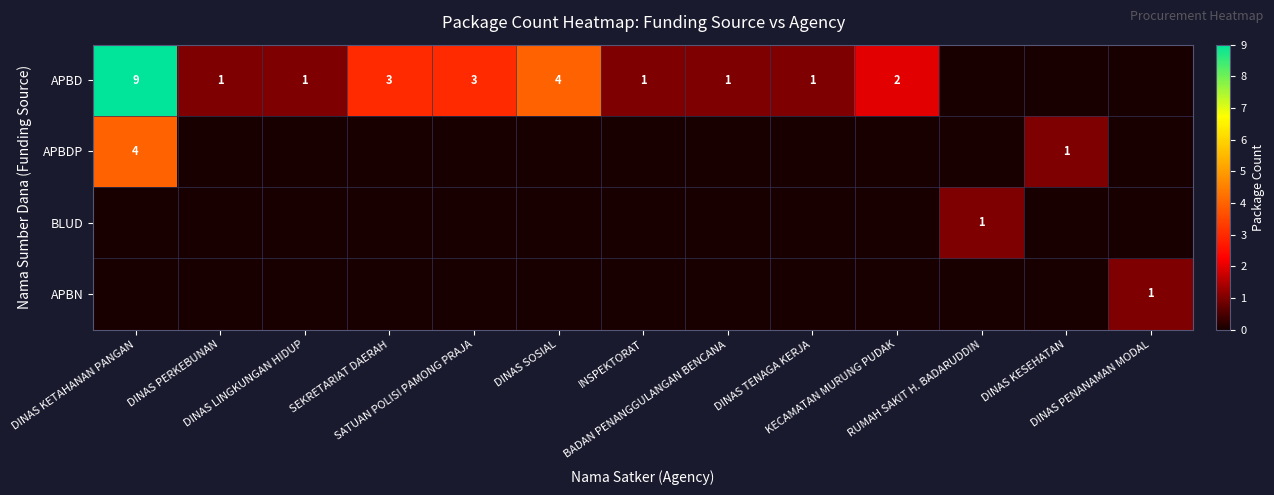

What is the sum of the APBD values at SEKRETARIAT DAERAH and DINAS KETAHANAN PANGAN?

12